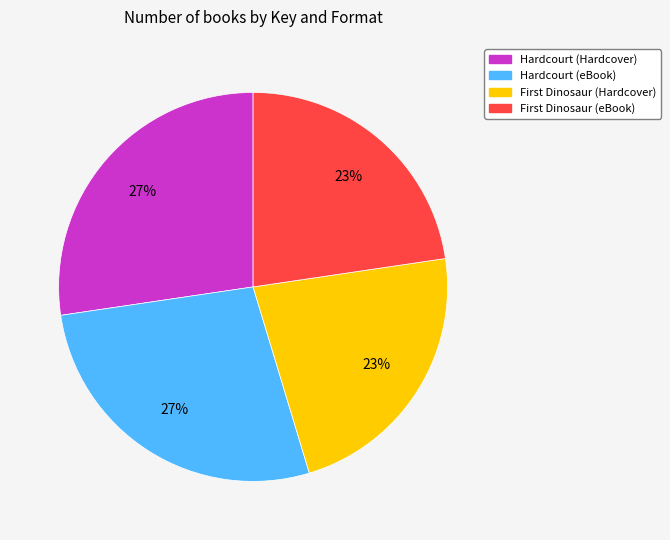

How many segments does this pie chart have?

4